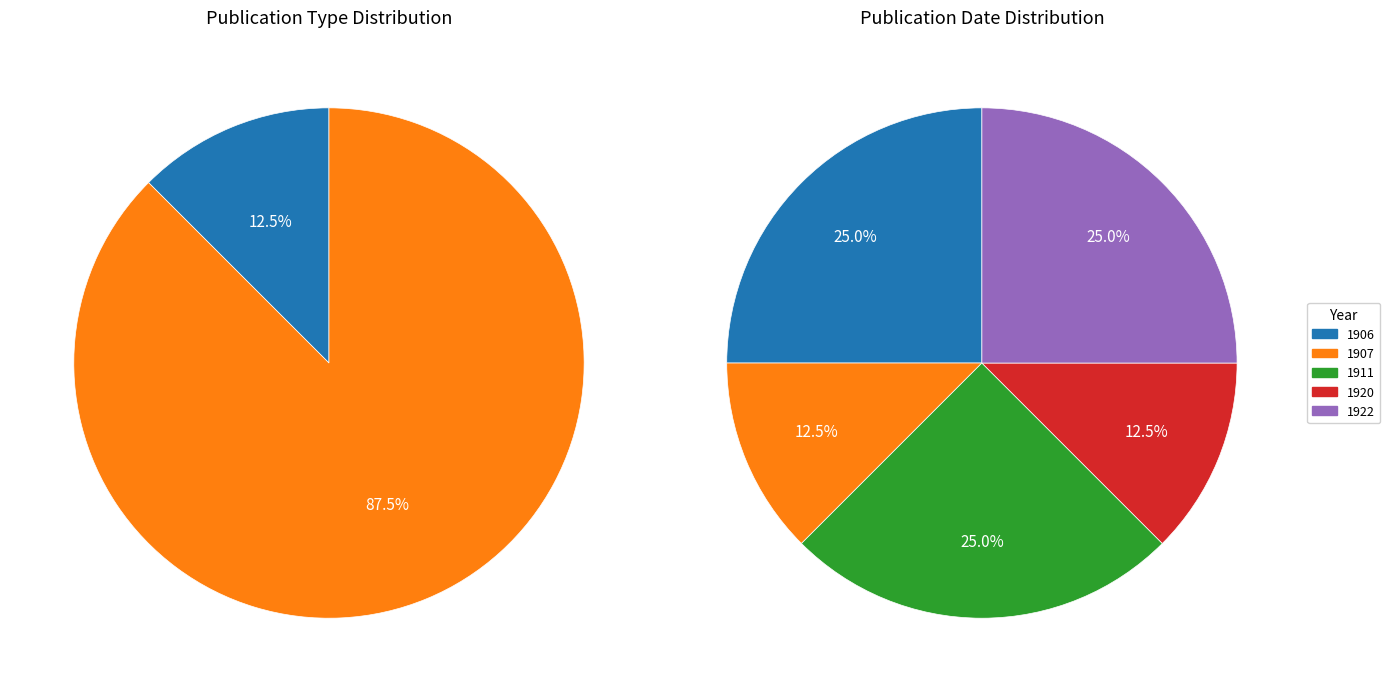

Does 1922 represent more than half of the total?

No